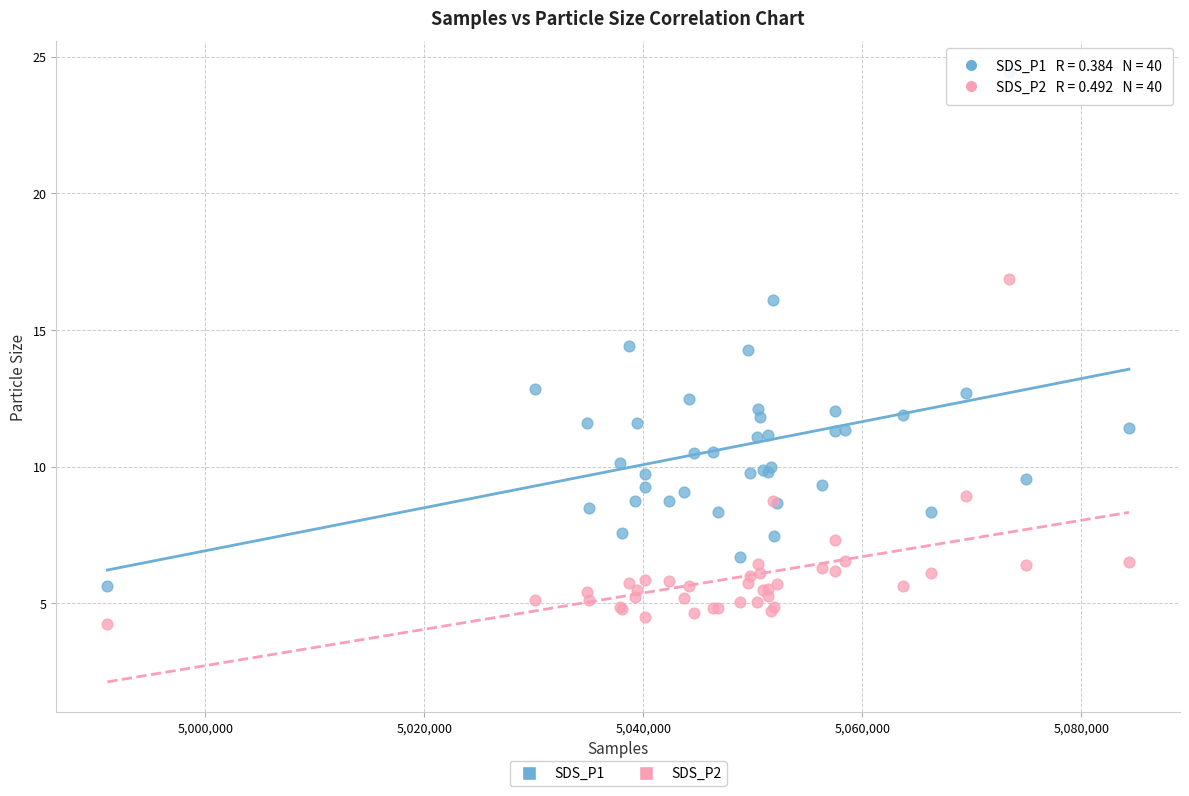

Which series contains the lowest Y value?

SDS_P2